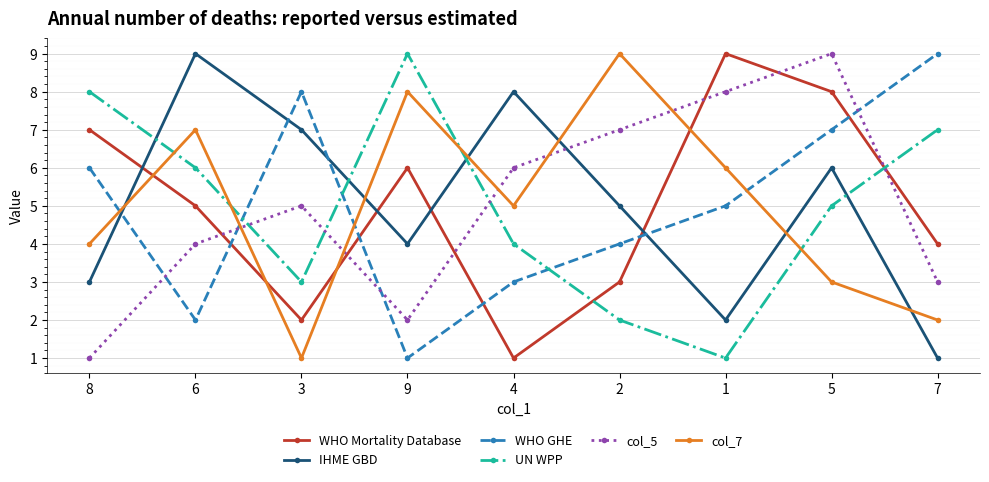

Reading left to right, transcribe all the data shown in this chart.

WHO Mortality Database: 8=7	6=5	3=2	9=6	4=1	2=3	1=9	5=8	7=4
IHME GBD: 8=3	6=9	3=7	9=4	4=8	2=5	1=2	5=6	7=1
WHO GHE: 8=6	6=2	3=8	9=1	4=3	2=4	1=5	5=7	7=9
UN WPP: 8=8	6=6	3=3	9=9	4=4	2=2	1=1	5=5	7=7
col_5: 8=1	6=4	3=5	9=2	4=6	2=7	1=8	5=9	7=3
col_7: 8=4	6=7	3=1	9=8	4=5	2=9	1=6	5=3	7=2